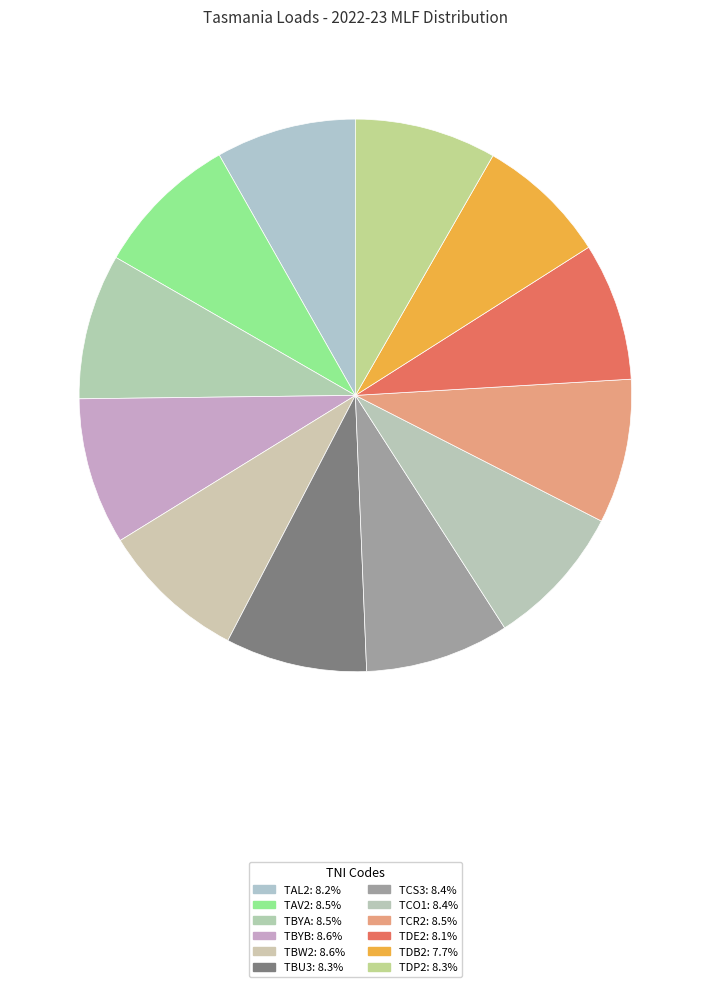

How many segments does this pie chart have?

12